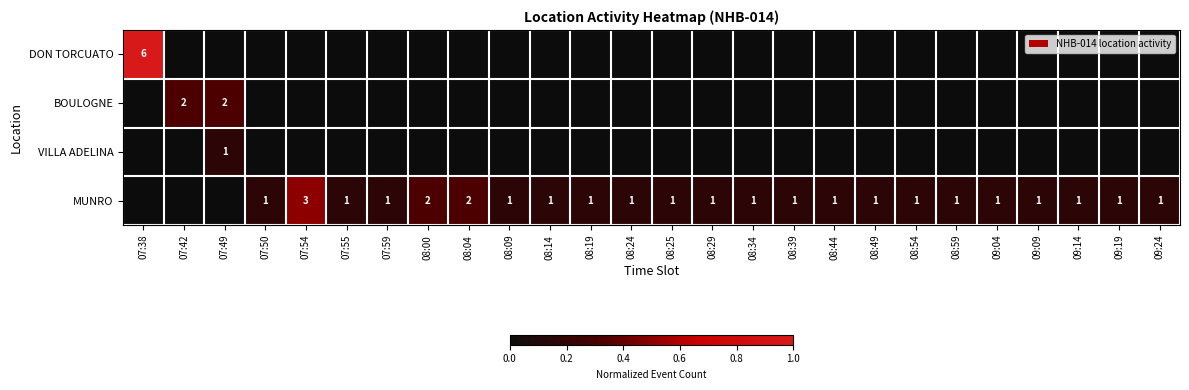

Which series has the largest range (max minus min)?

DON TORCUATO